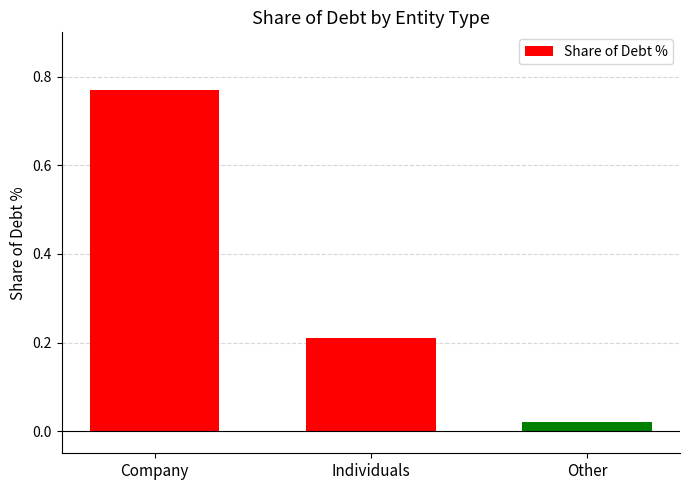

List the labels in order of value, largest first.

Company, Individuals, Other